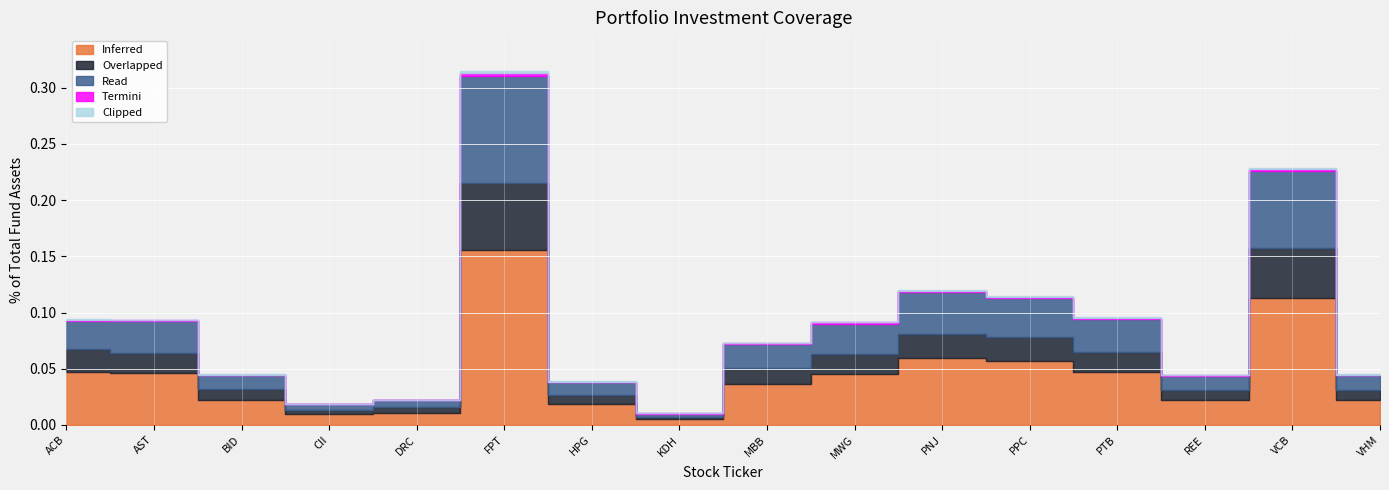

At which category is the sum across all series the highest?

FPT